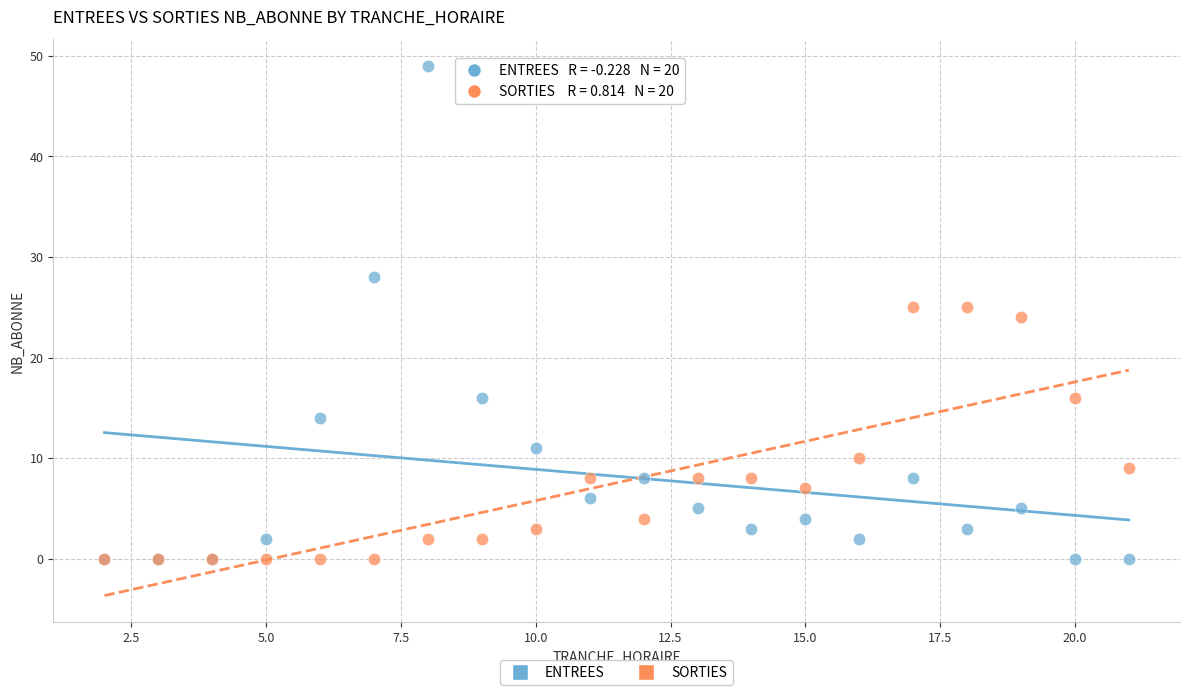

In the SORTIES series, what Y value is closest to 12?

10